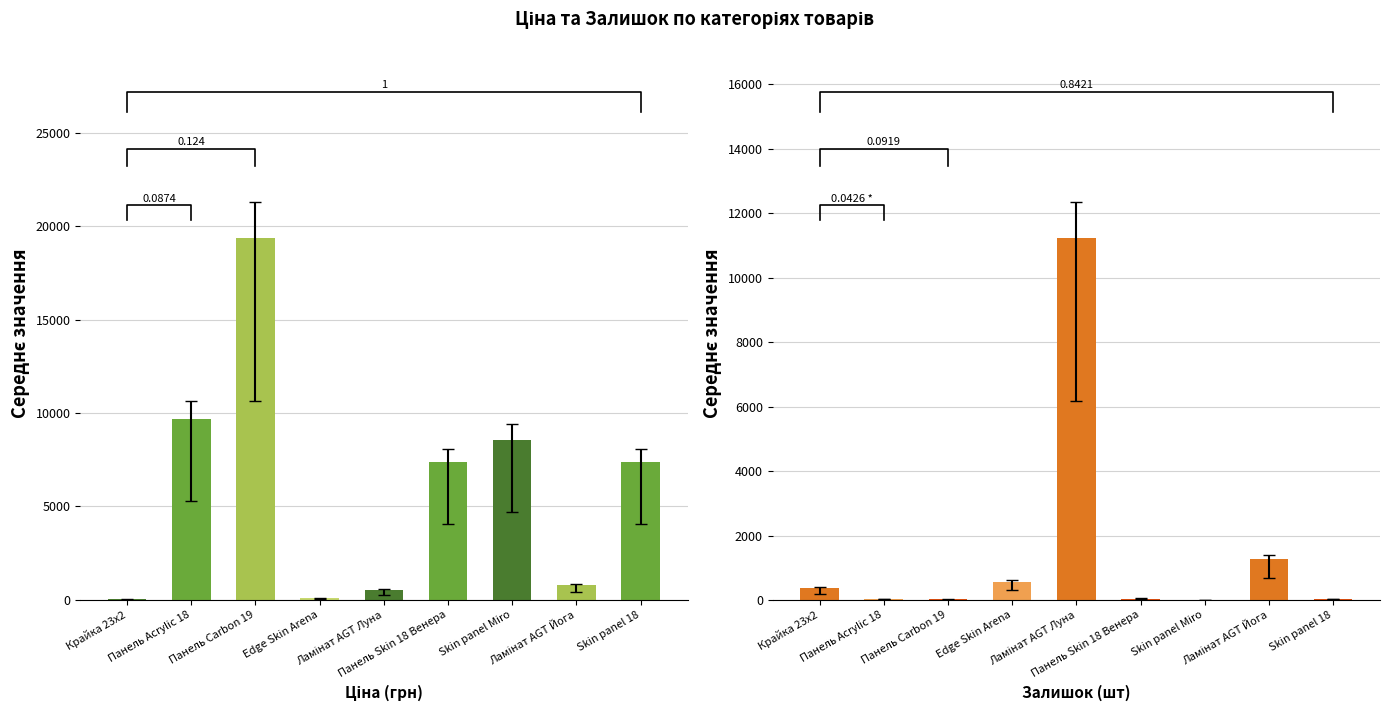

What is the label of the 8th bar from the left?

Ламінат AGT Йога